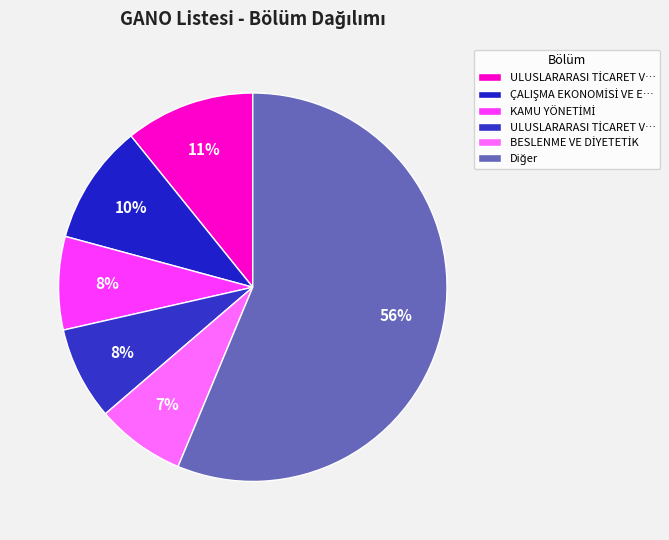

Does any single category account for the majority?

Yes